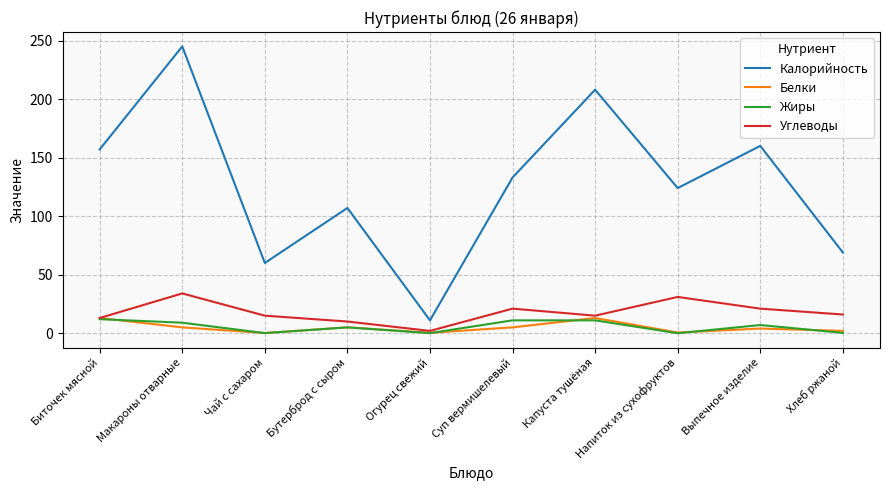

Is it true that Калорийность equals 107.0 at Бутерброд с сыром?

True